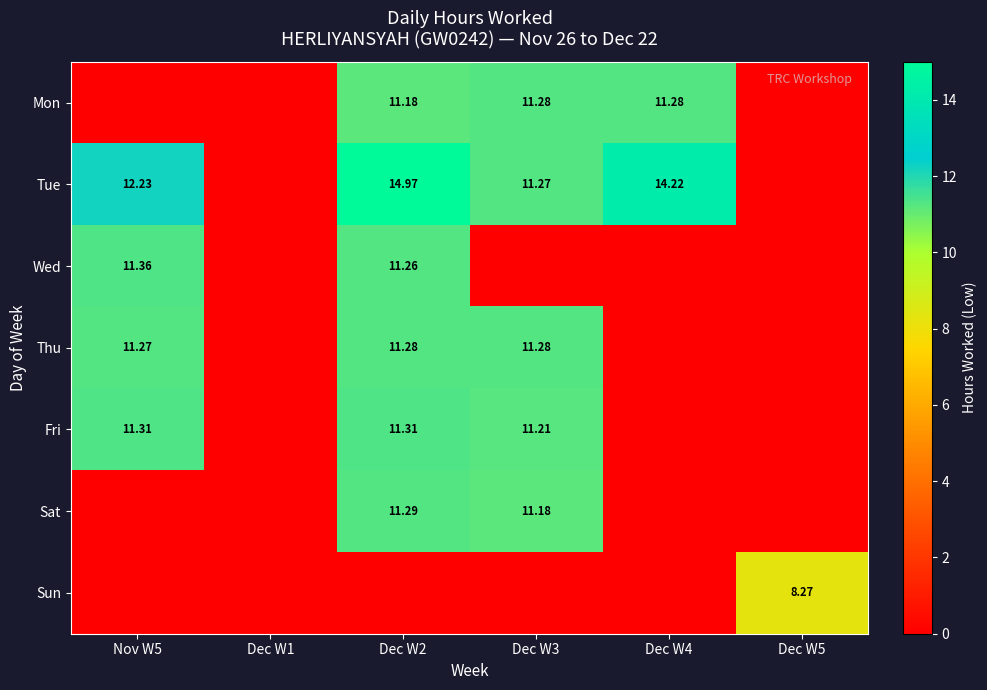

At which category is the sum across all series the highest?

Dec W2